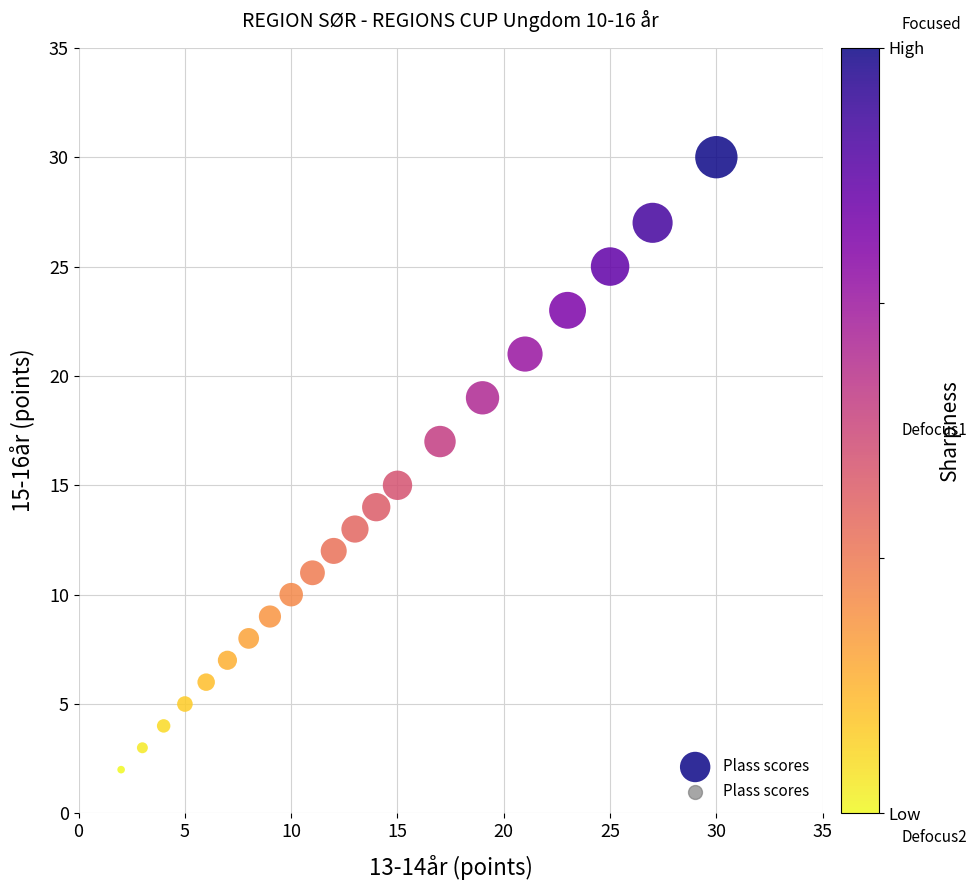

What is the range of Y values (max minus min)?

28